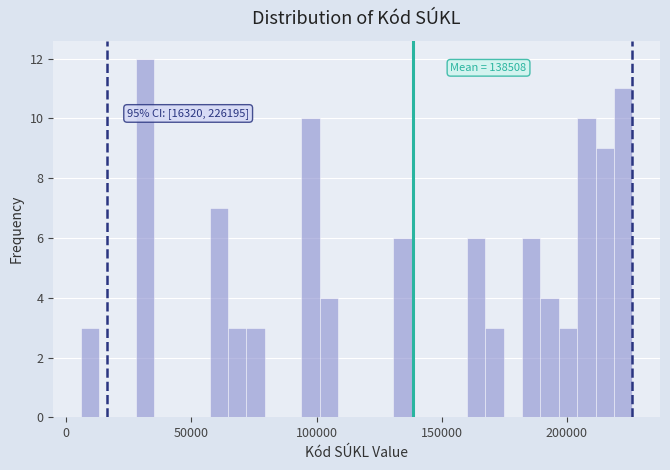

Around what value on the x-axis is the tallest bar? Give the approximate position of its centre, as read against the axis.

30000